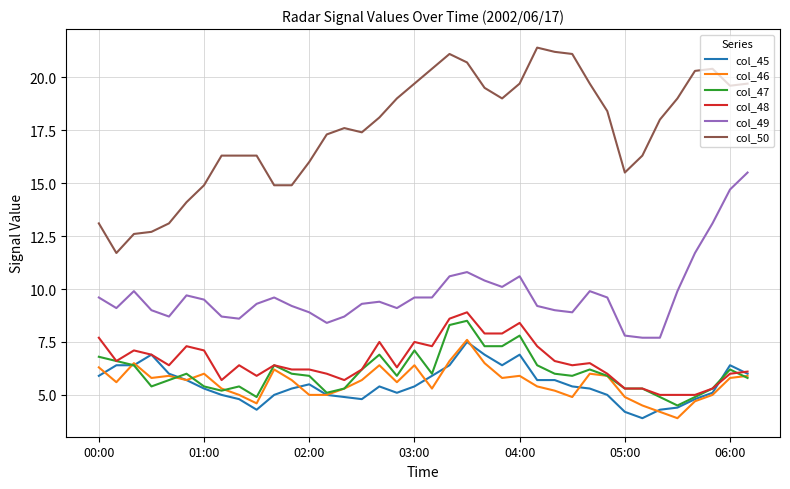

Which series has the widest spread of values?

col_50